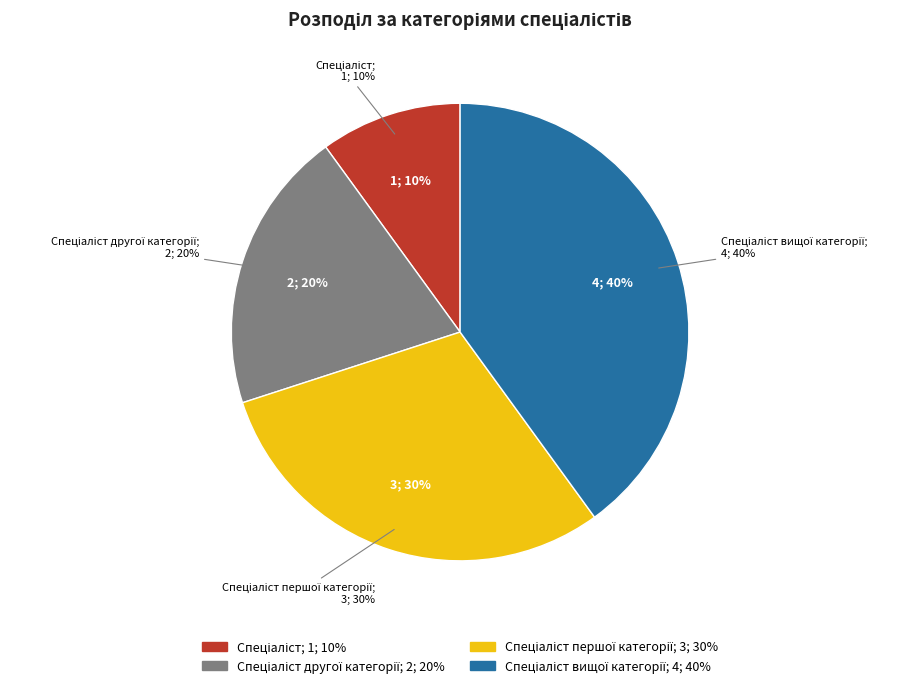

Do Спеціаліст вищої категорії and Спеціаліст другої категорії together represent more than half of the pie?

Yes